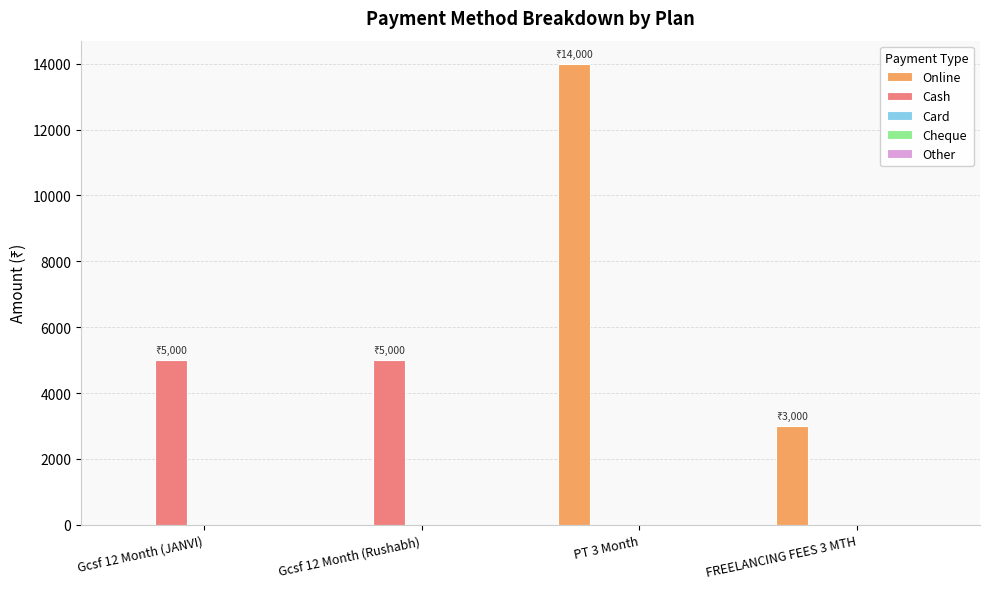

True or false: Online has a value of 3000 at FREELANCING FEES 3 MTH.

True